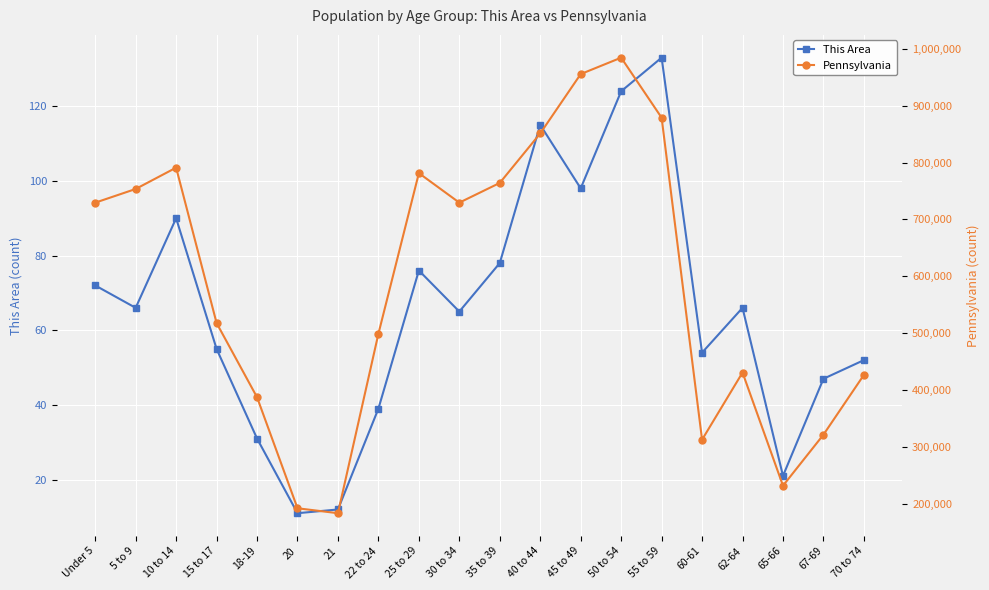

Which series has the largest total across all categories?

Pennsylvania